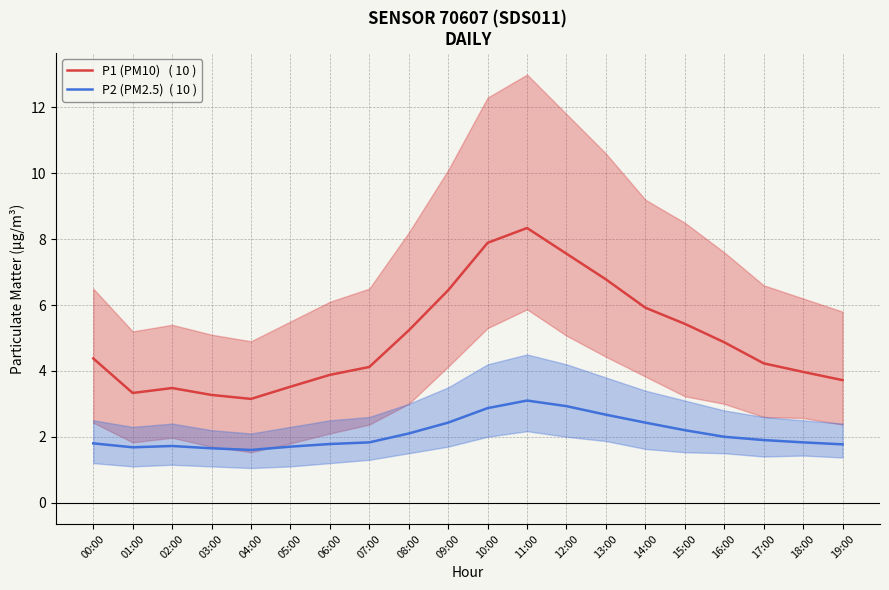

Rank the series at 03:00 from highest to lowest value.

P1 (PM10)   ( 10 ), P2 (PM2.5)  ( 10 )